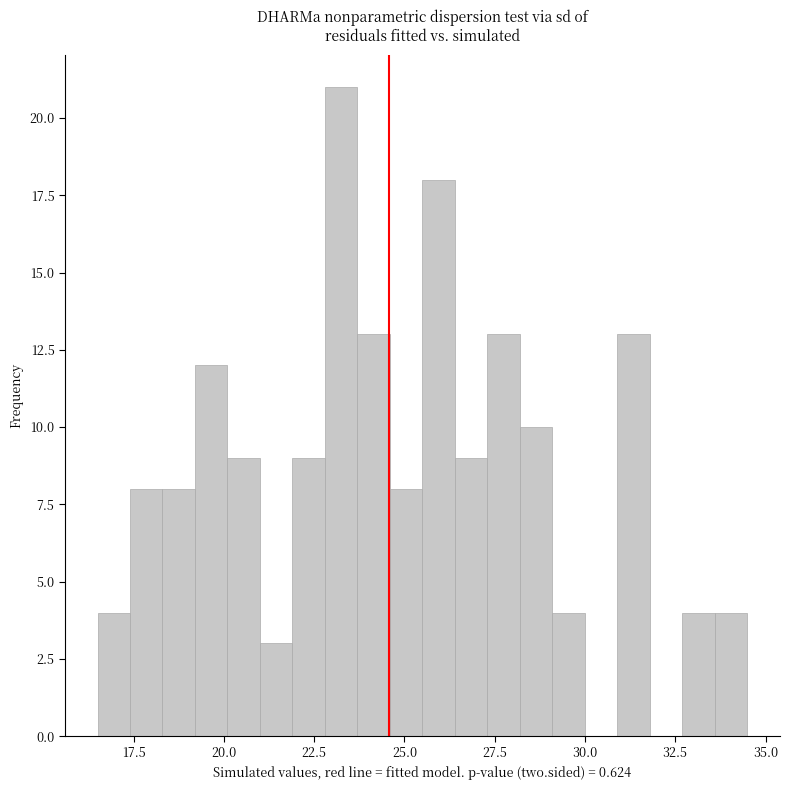

Around what value on the x-axis is the tallest bar? Give the approximate position of its centre, as read against the axis.

23.5